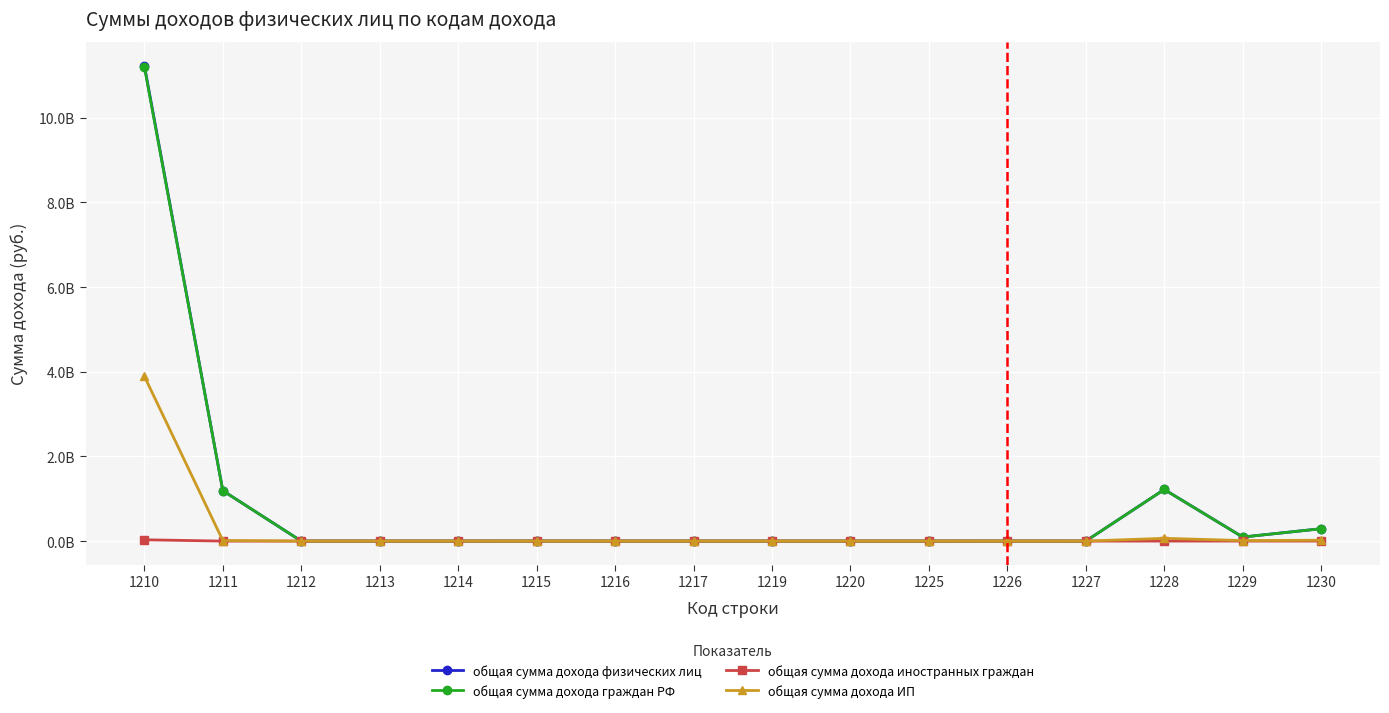

At which category is the sum across all series the highest?

1210